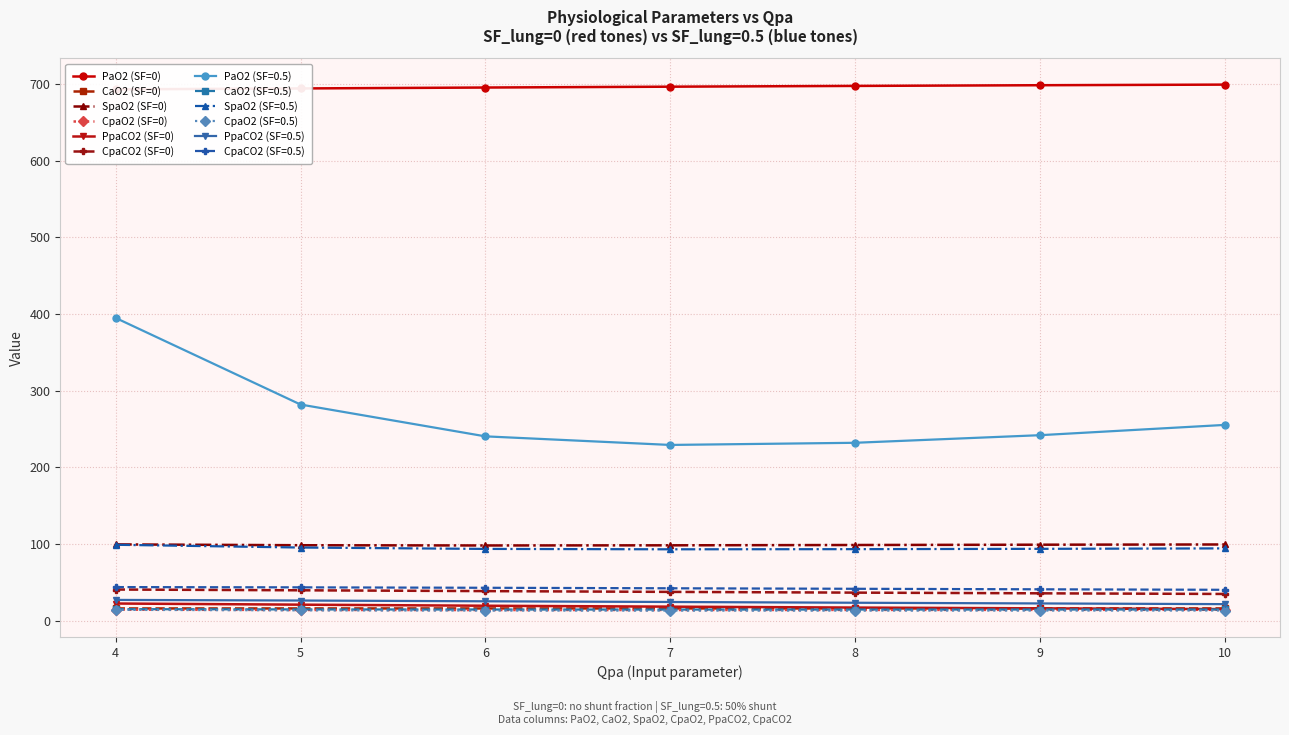

What is the total value across all series at 9?

879.3